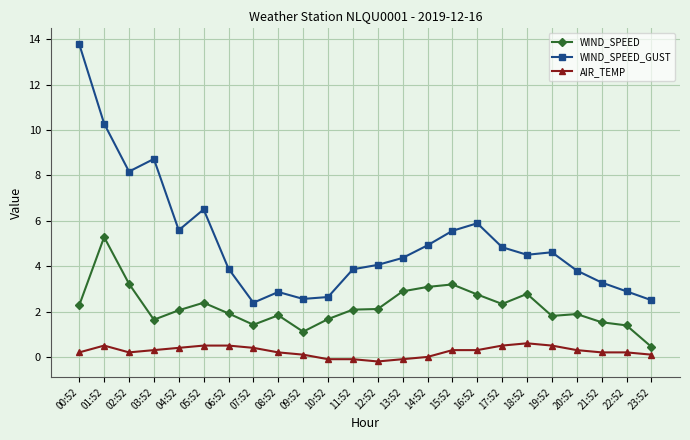

Where is WIND_SPEED_GUST nearest to the value 8?

02:52